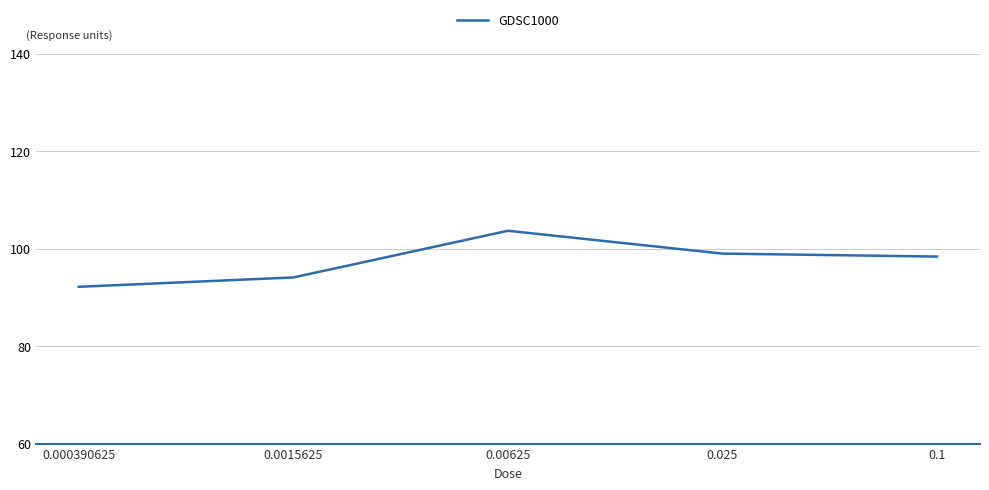

What is the maximum value shown in the chart?

103.7